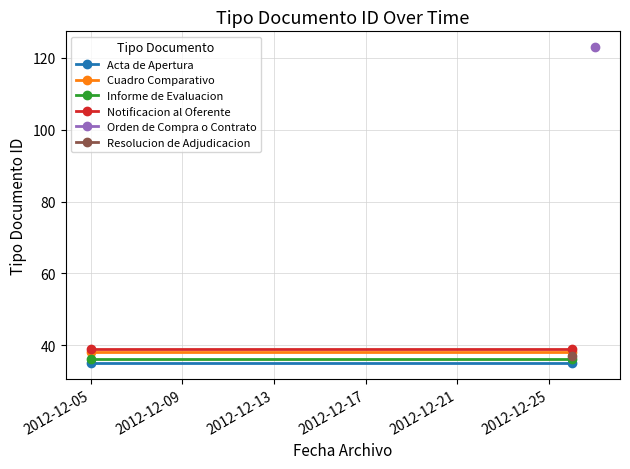

What is the smallest value displayed?

35